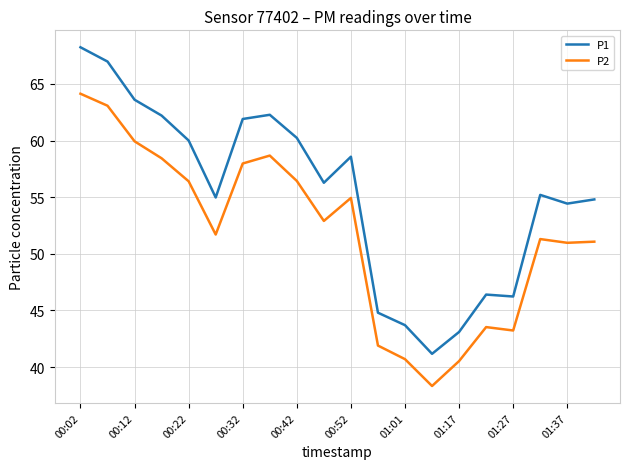

Rank the series by their maximum value, from lowest to highest.

P2, P1